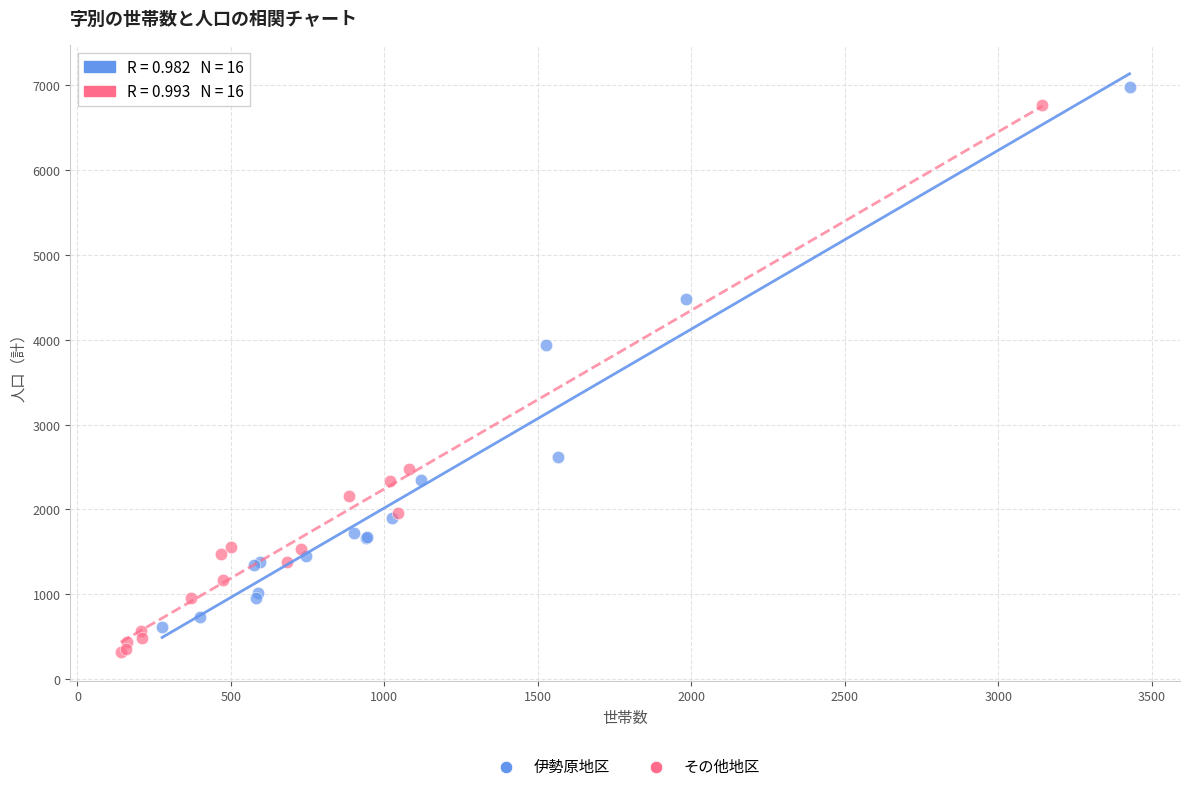

What are all the series names shown in the legend?

伊勢原地区, その他地区